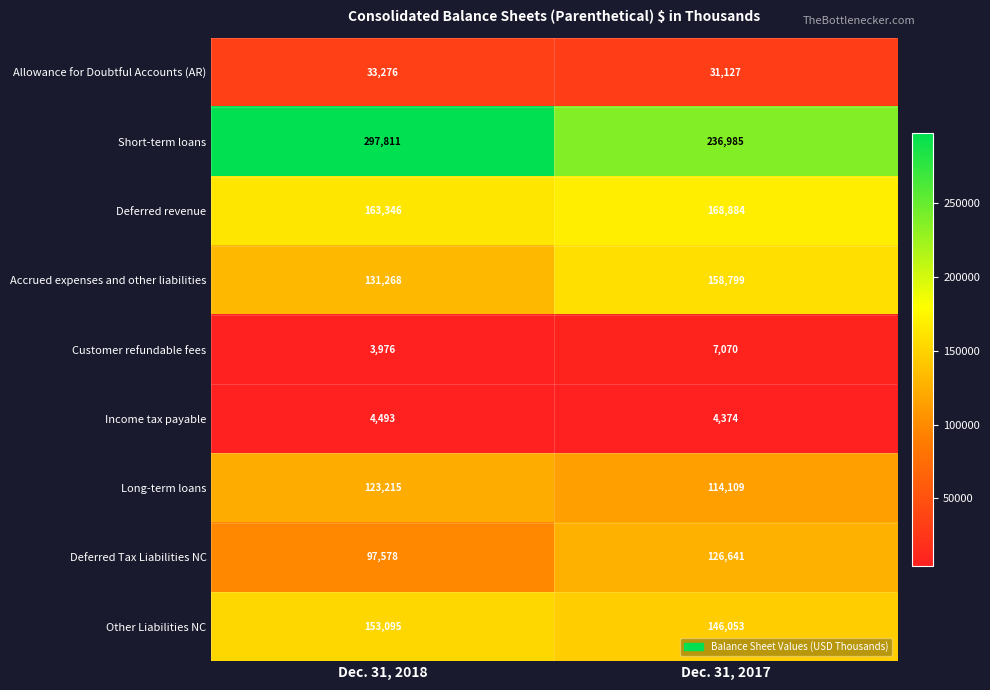

What is the spread (max minus min) of values at Dec. 31, 2017?

232611